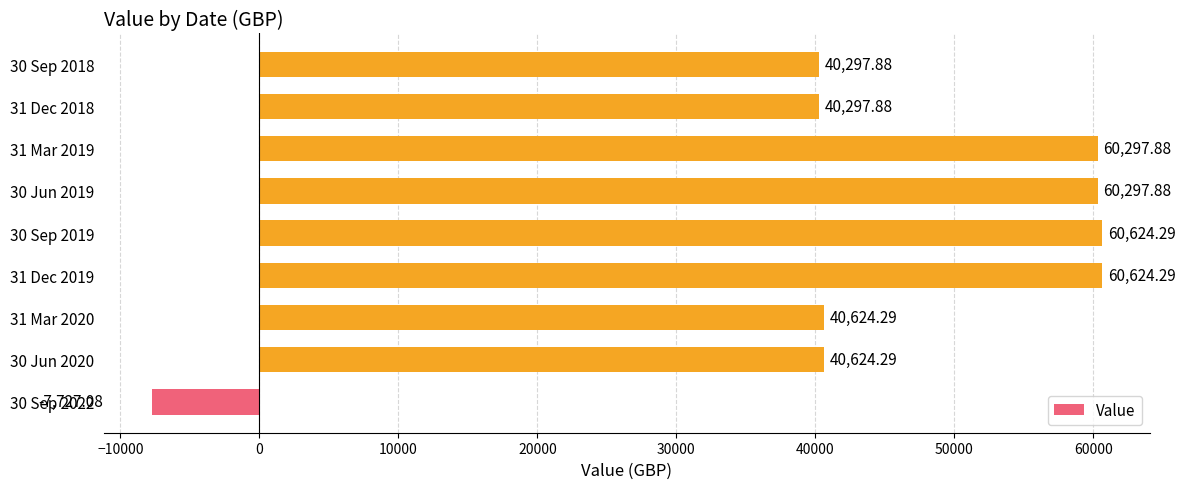

What is the sum of all values?

395961.6